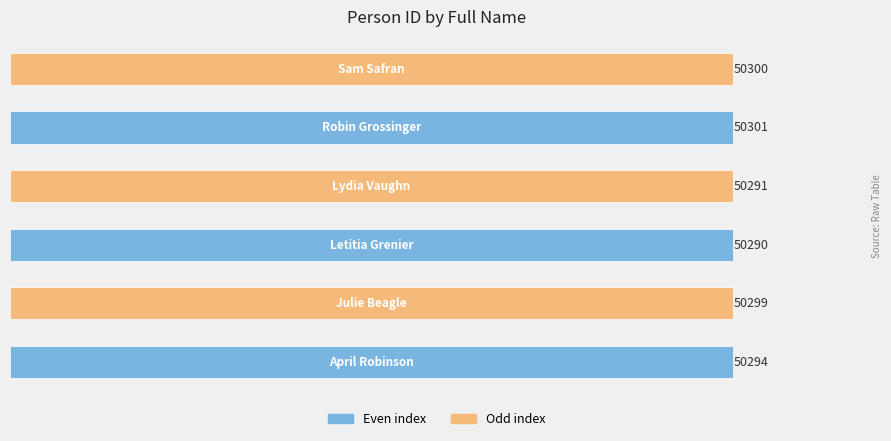

What is the difference between the second highest and minimum values?

10